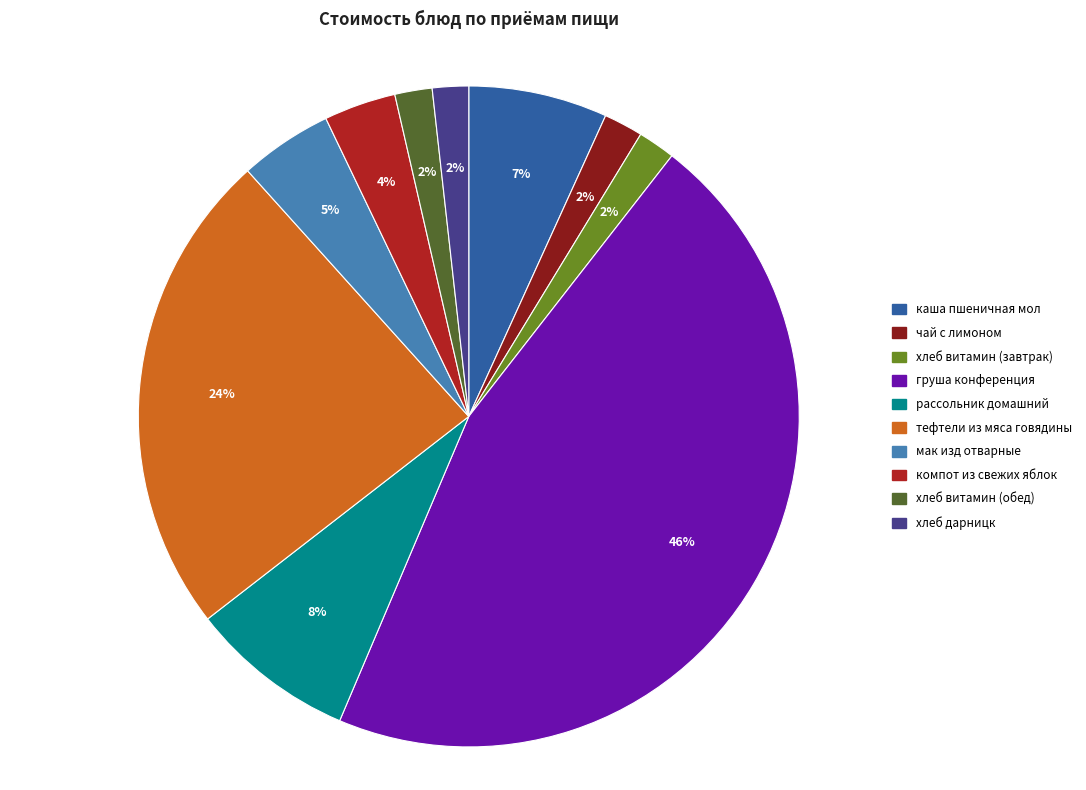

The тефтели из мяса говядины slice represents 12% of the pie. True or false?

False